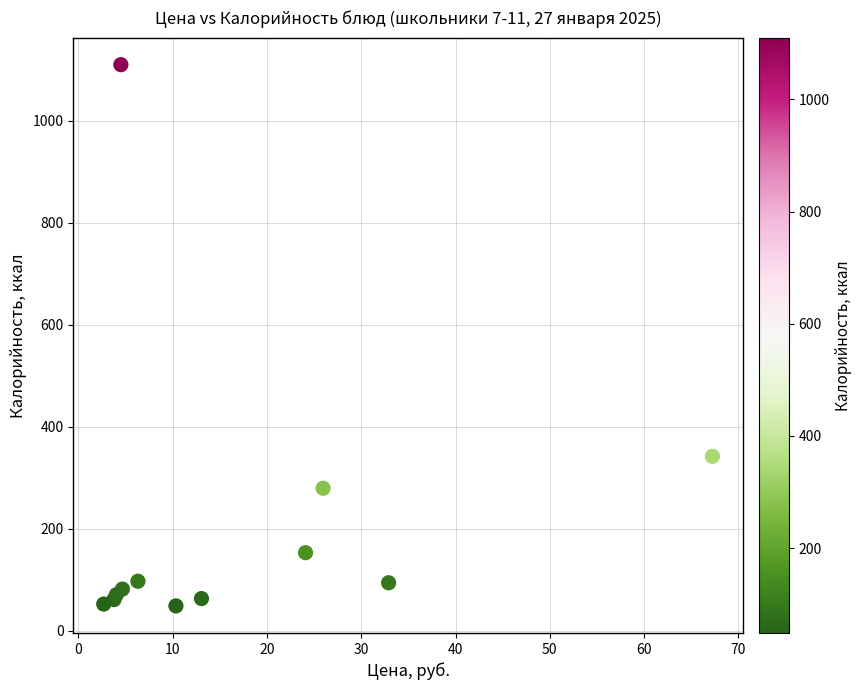

What Y value in the scatter plot is closest to 579?

341.9